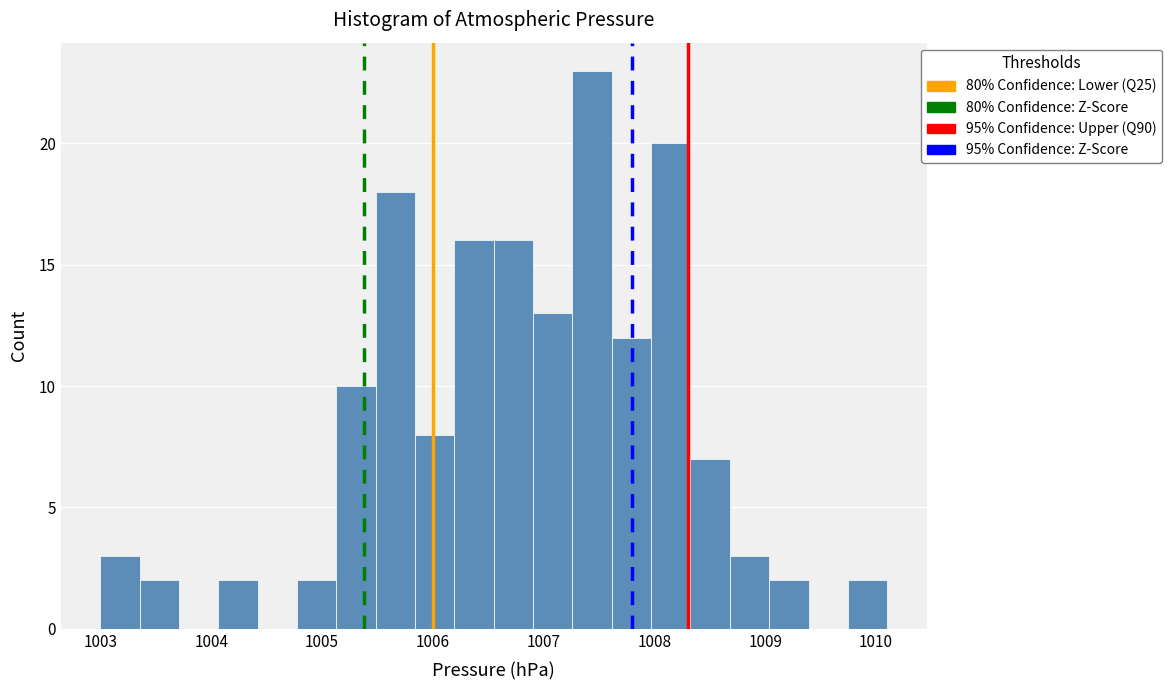

Read against the x-axis, roughly where is the centre of the tallest bar?

1007.4